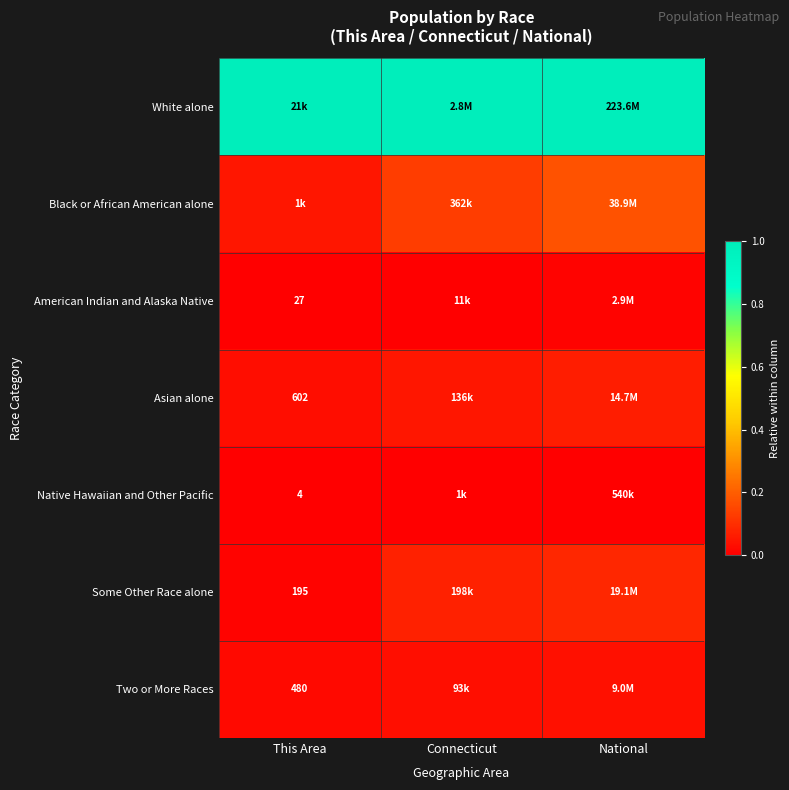

Which category has the lowest value in the Asian alone series?

This Area